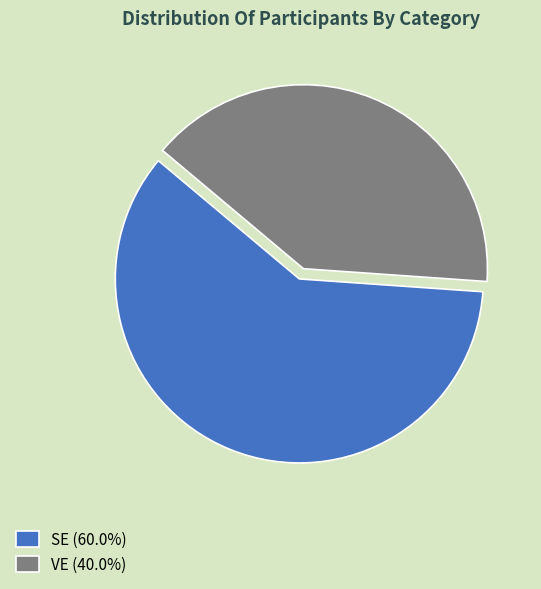

Approximately how many times larger is the value at SE (60.0%) compared to VE (40.0%)?

1.5